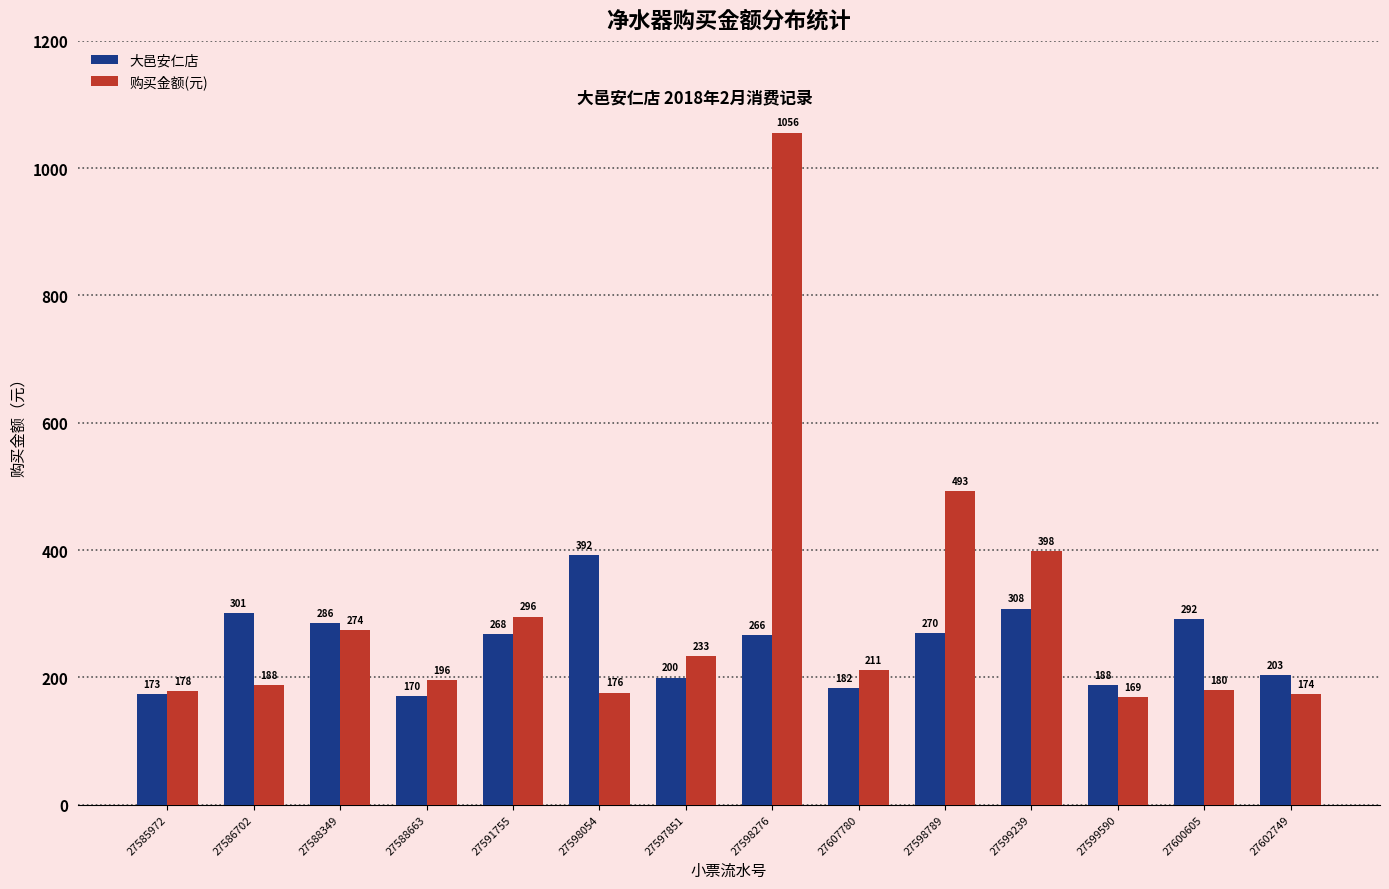

Which series has the largest range (max minus min)?

购买金额(元)